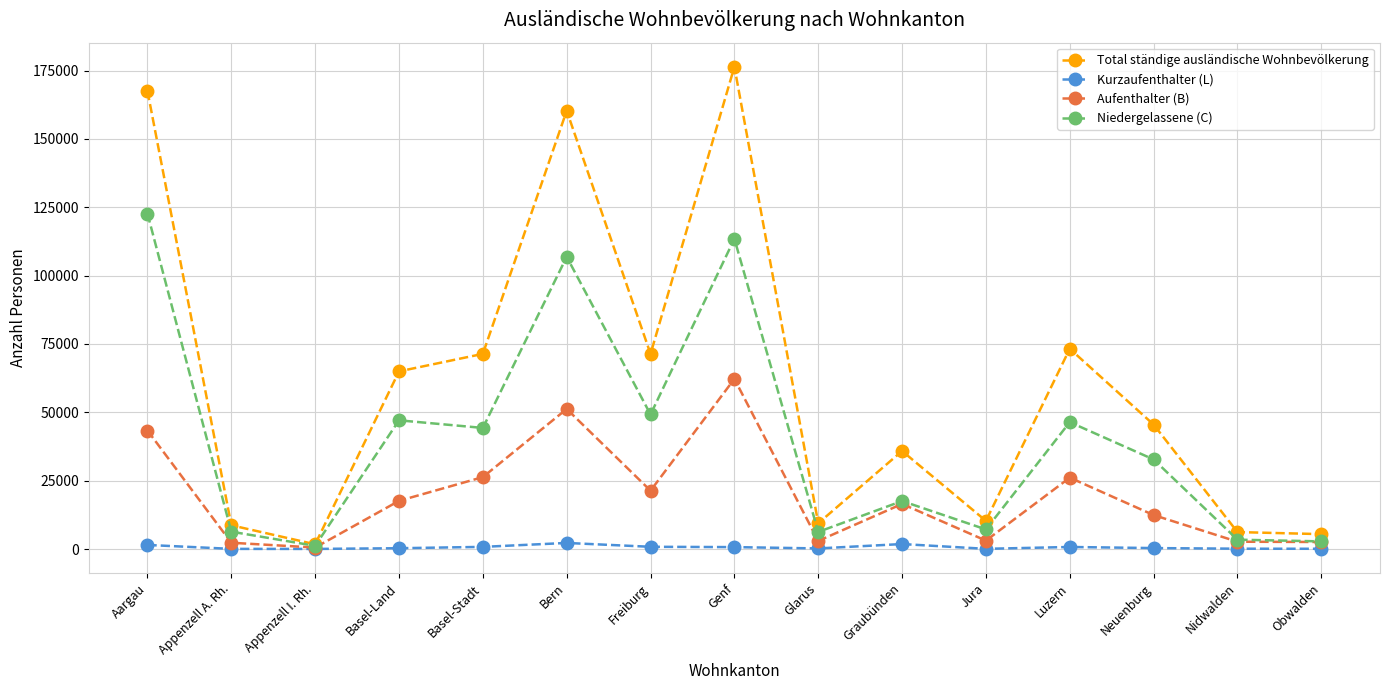

What is the maximum value shown in the chart?

176408